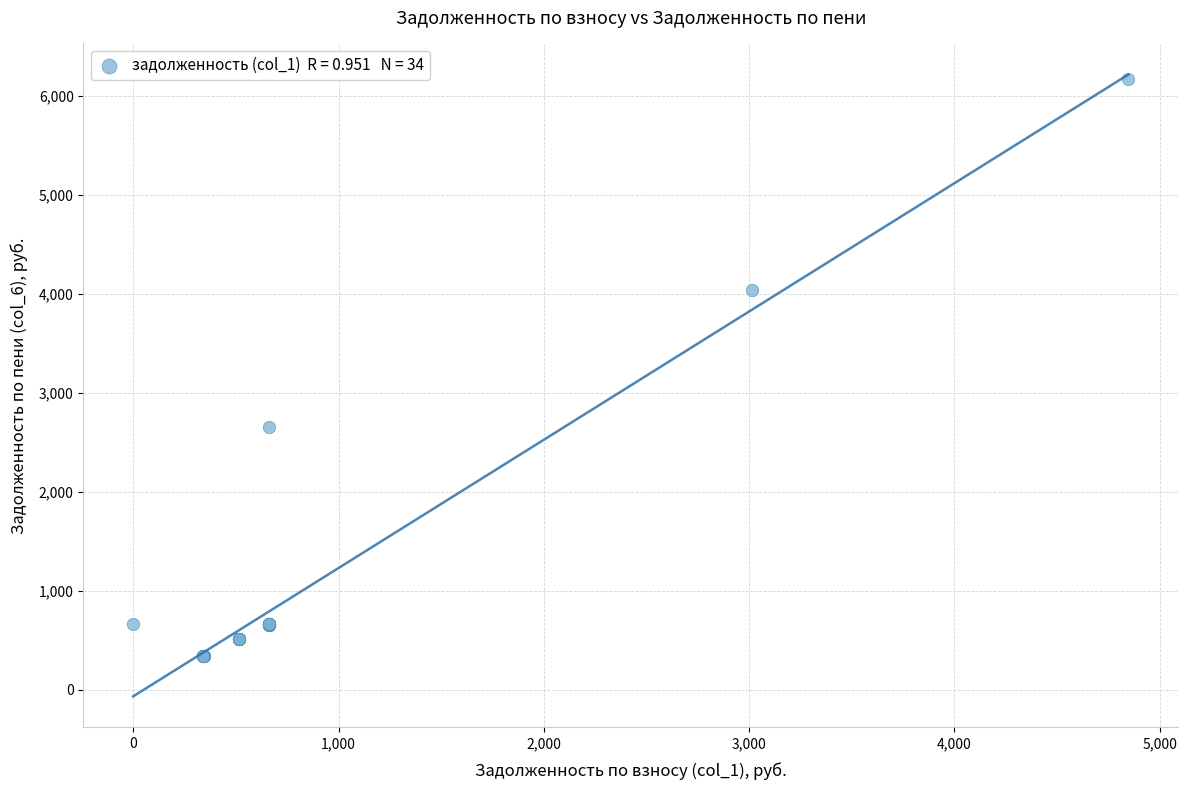

What Y value in the scatter plot is closest to 3253?

2651.2